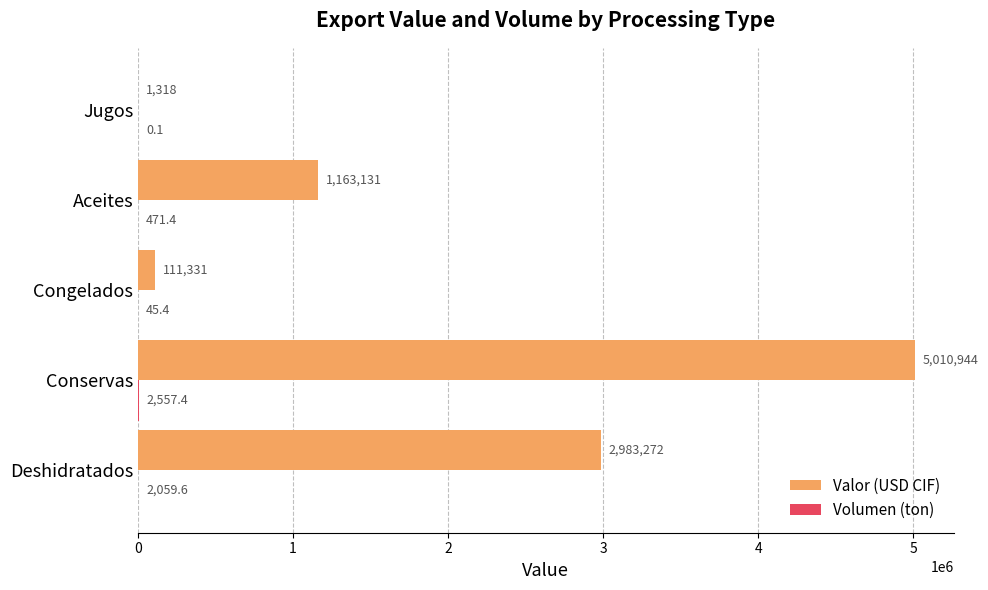

What is the sum of all Valor (USD CIF) values?

9269996.0